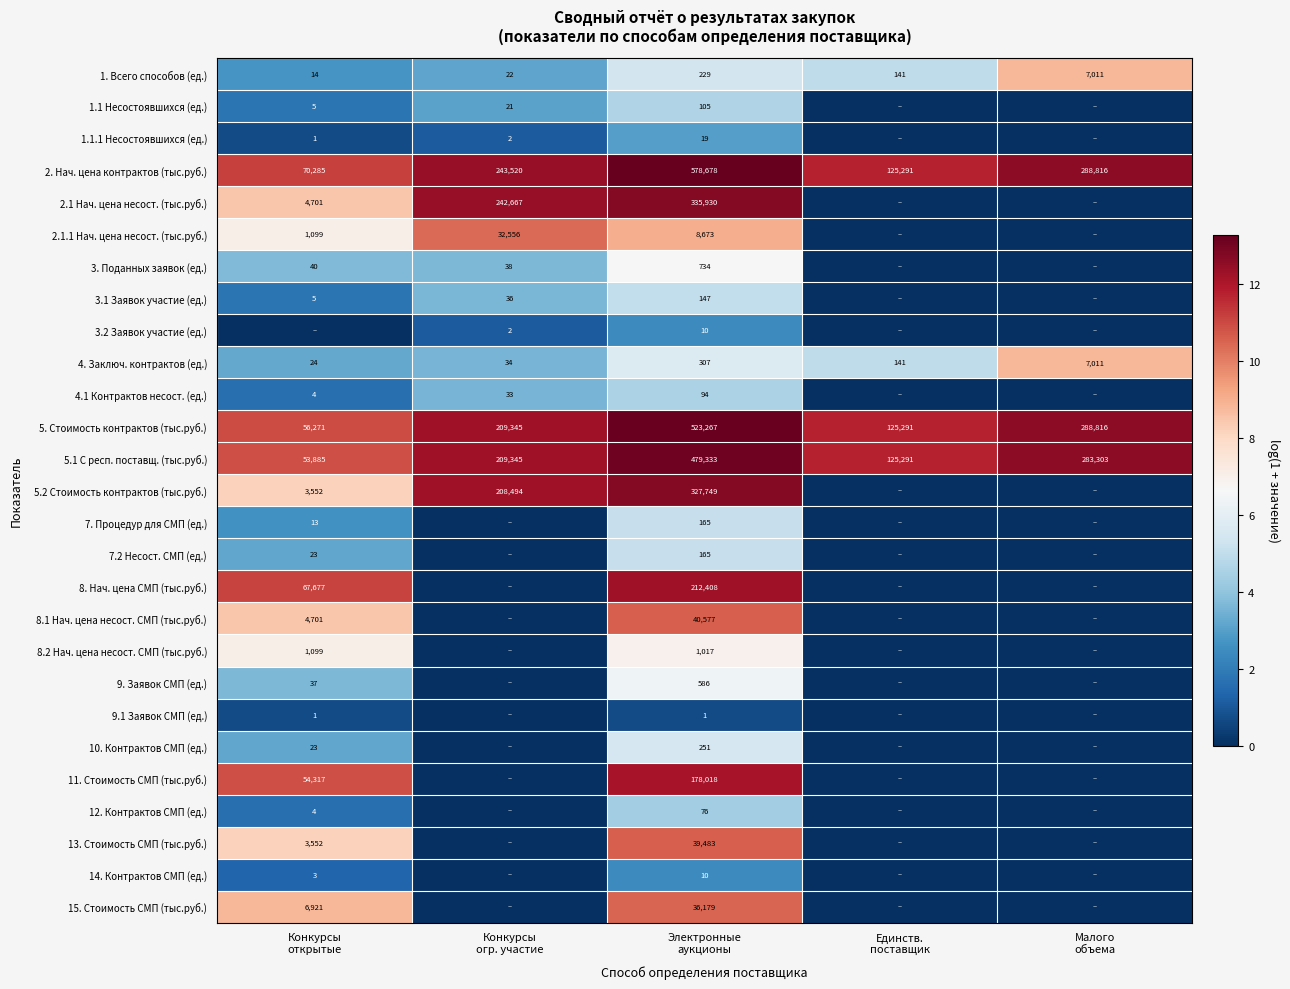

At which category does the chart reach its peak across all series?

Электронные
аукционы